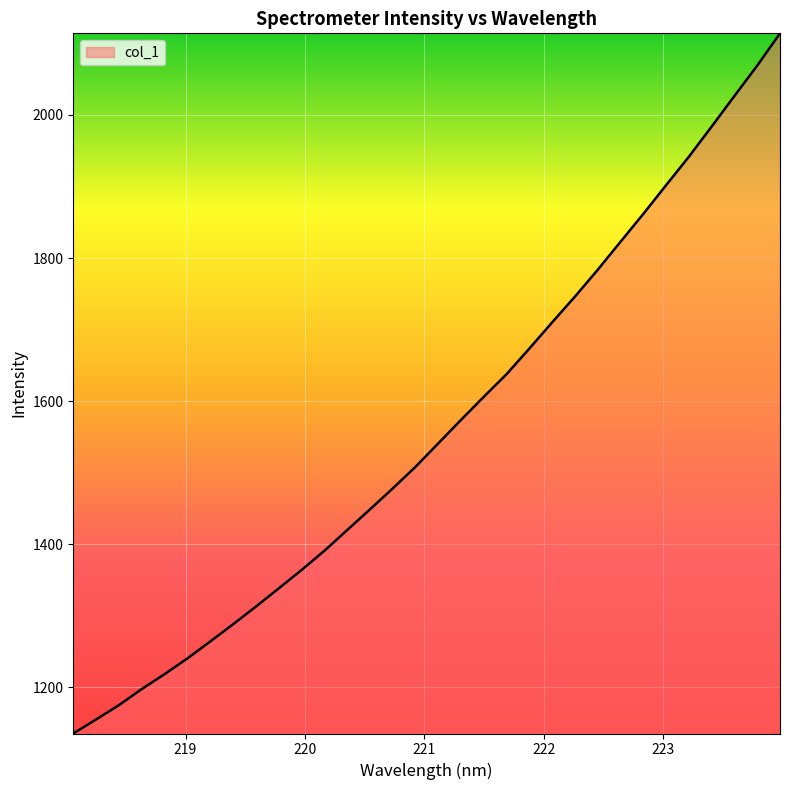

What is the difference between the maximum and minimum values?

978.3